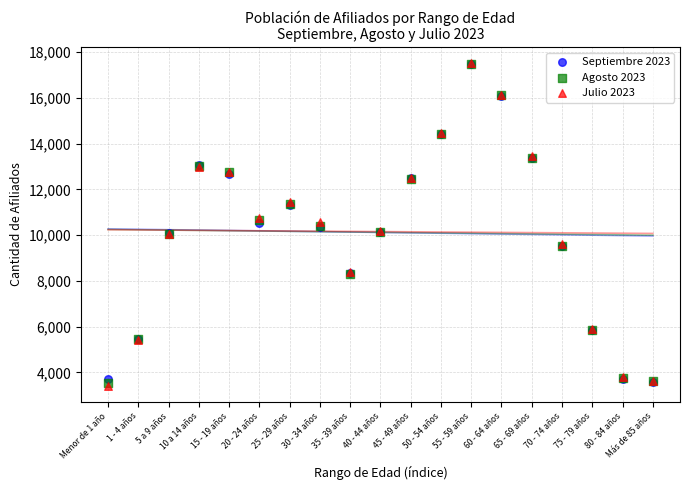

What are all the series names shown in the legend?

Septiembre 2023, Agosto 2023, Julio 2023